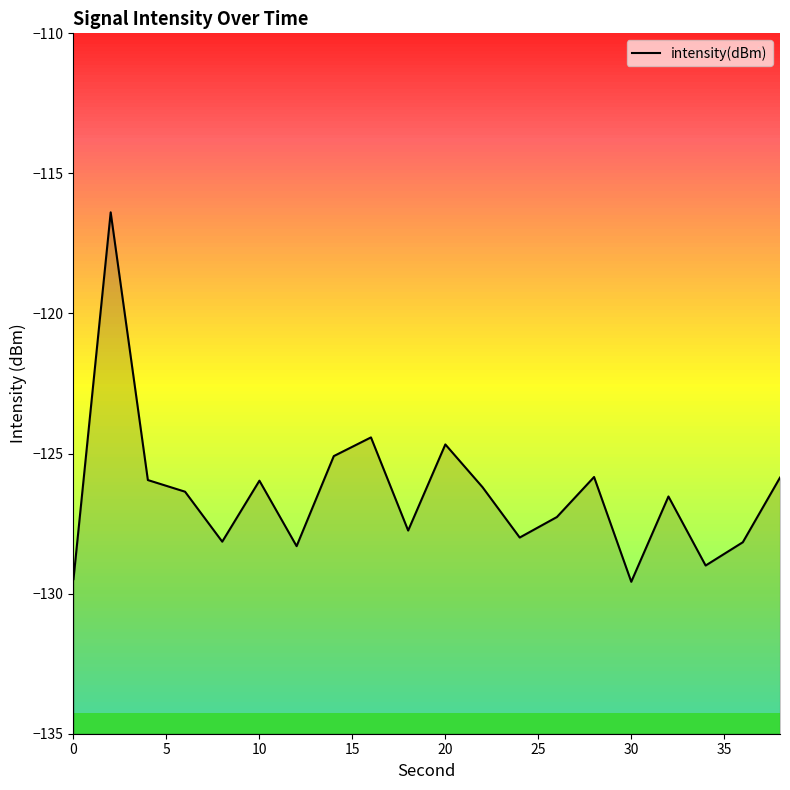

What is the maximum value shown in the chart?

-116.4